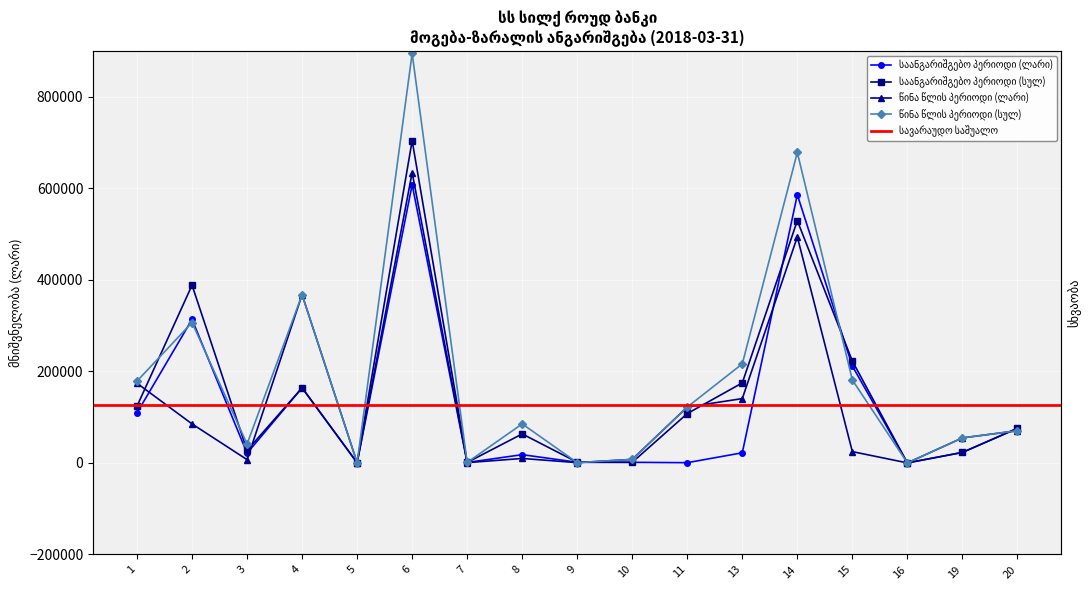

The წინა წლის პერიოდი (სულ) series shows 377.1 at 9. True or false?

False